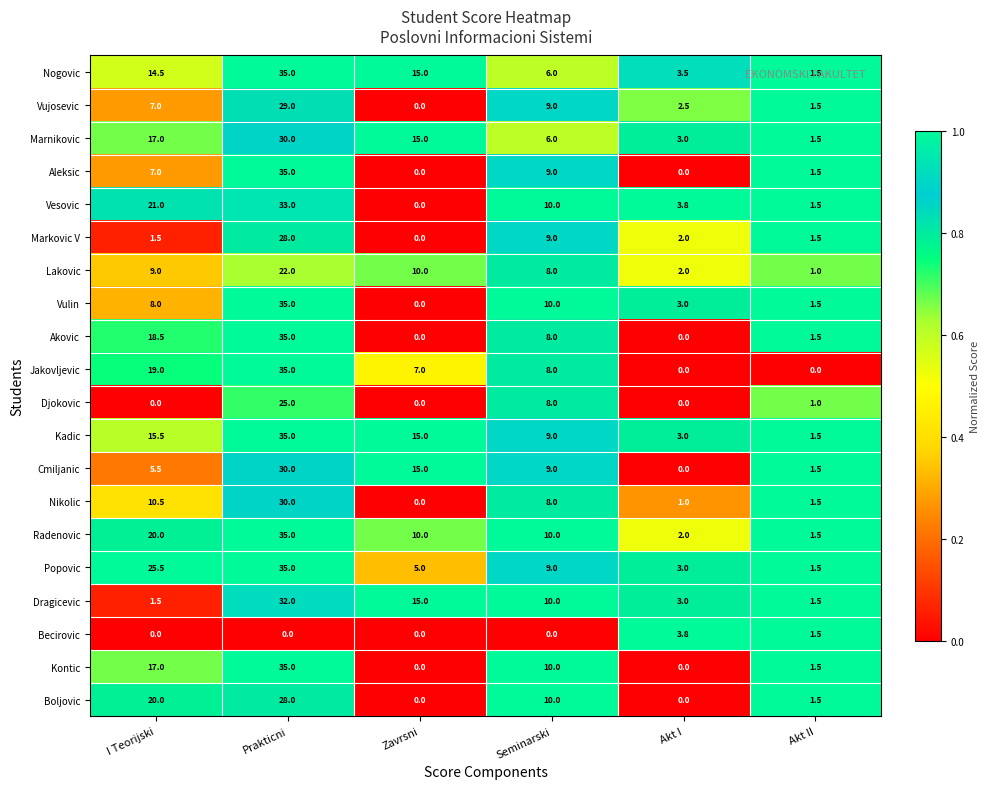

What is the sum of the Marnikovic values at Seminarski and Zavrsni?

21.0